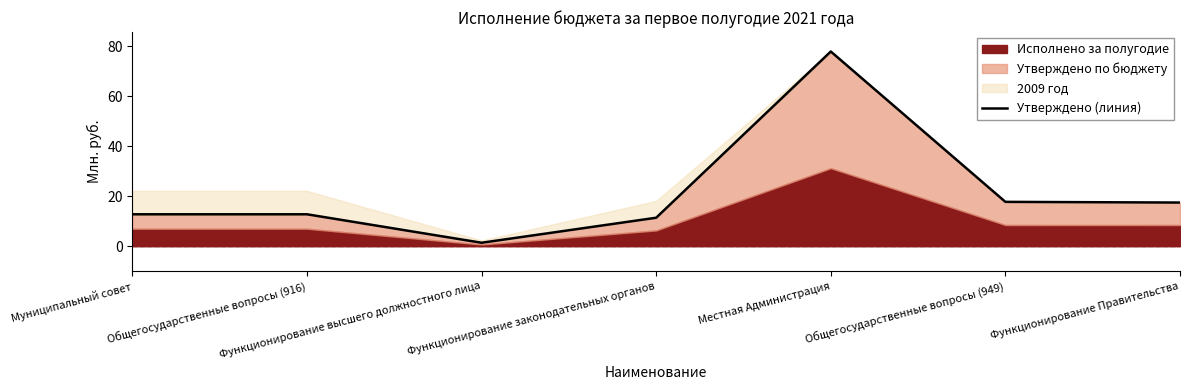

What is the difference between the maximum and minimum values?

76.5